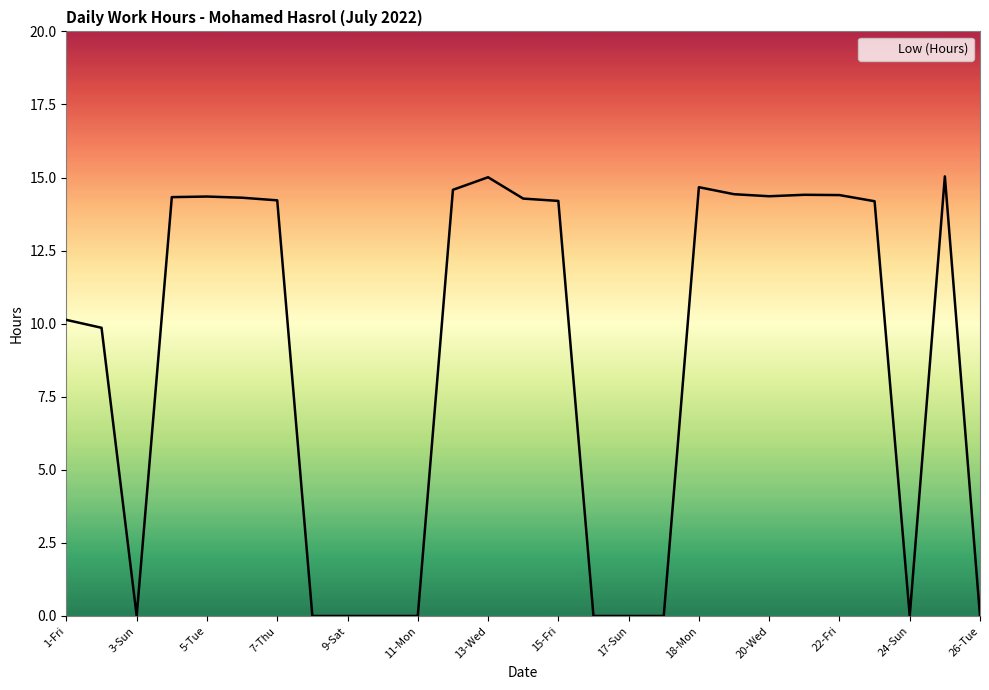

What is the greatest value displayed?

15.0